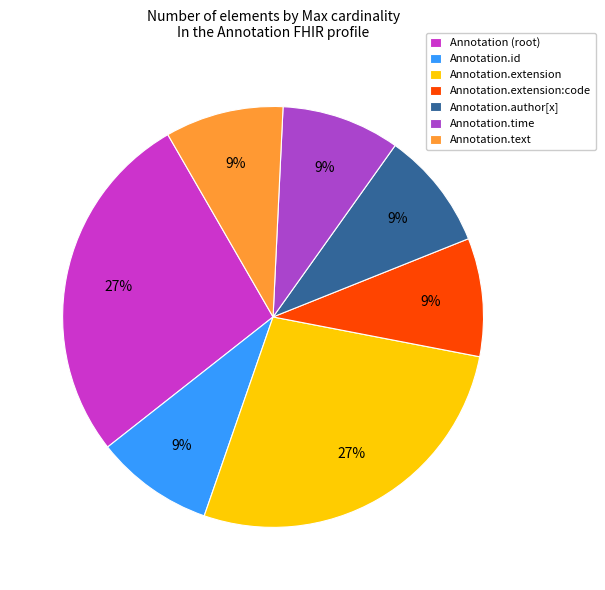

Is it true that Annotation.id is 1% of the pie?

False